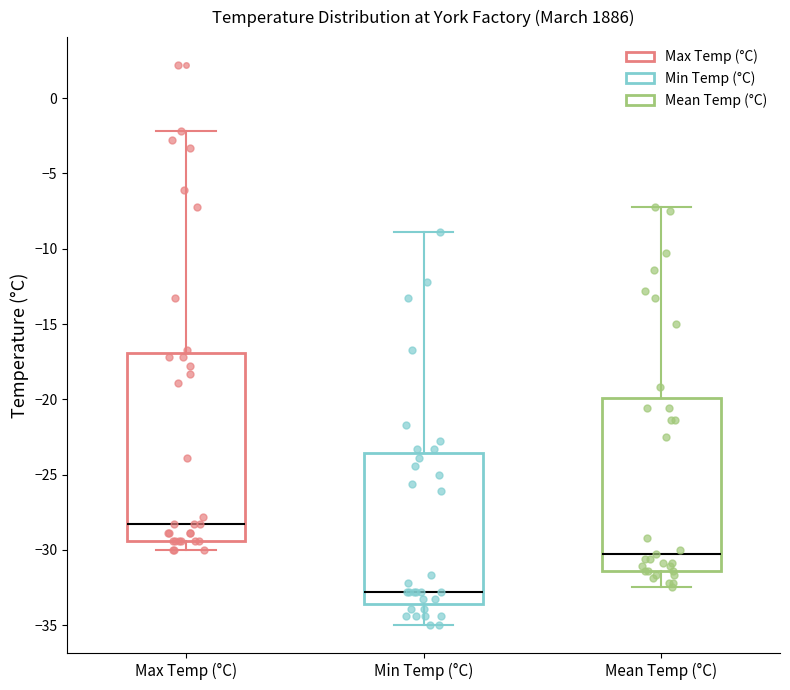

Which box's median line is the highest?

Max Temp (°C)